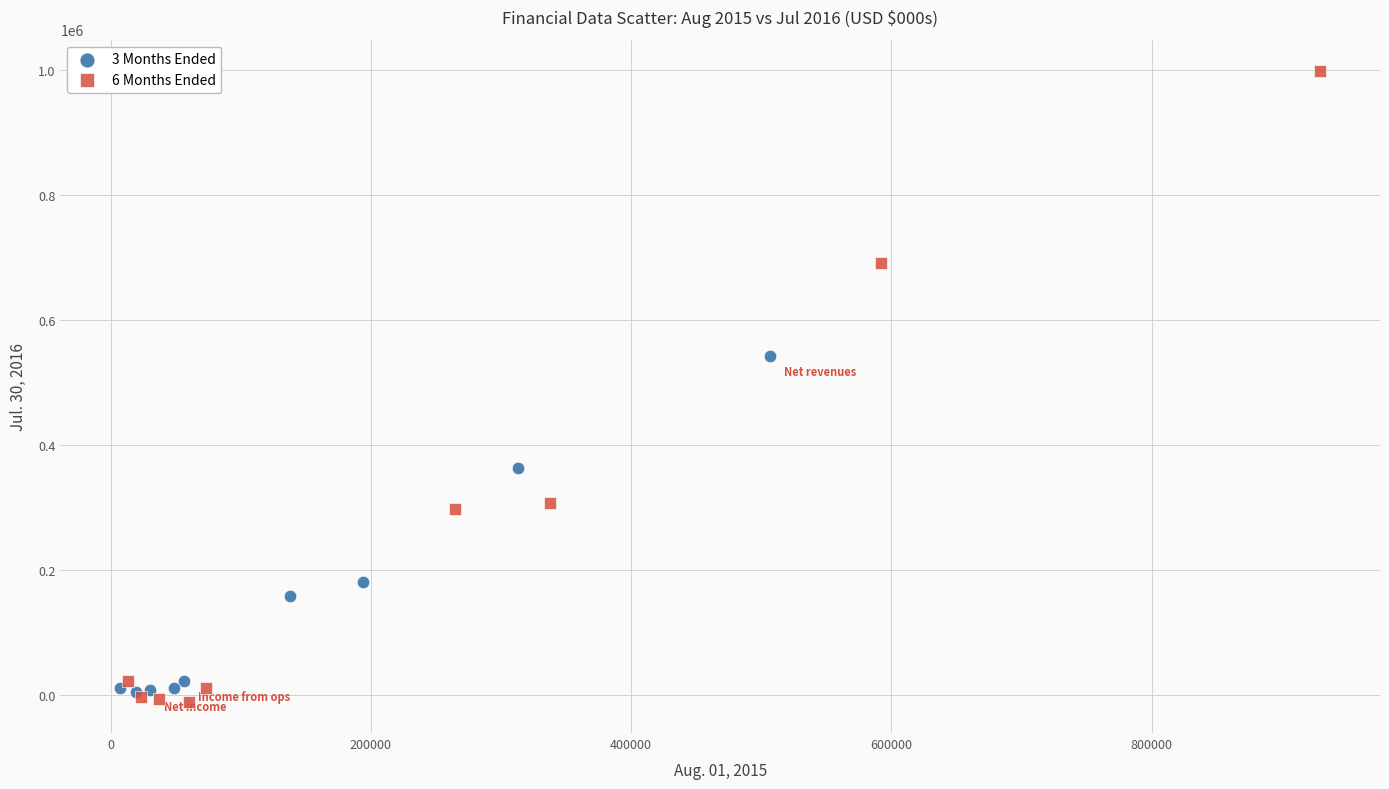

What are all the series names shown in the legend?

3 Months Ended, 6 Months Ended